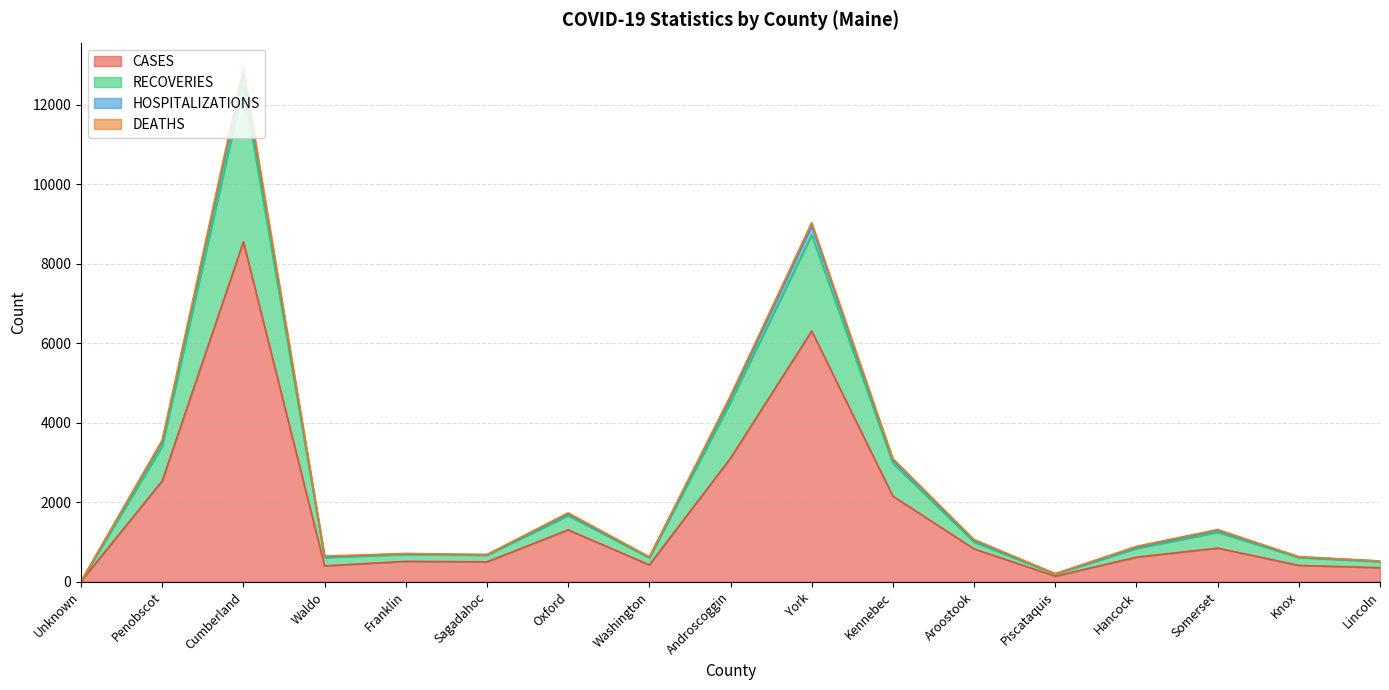

At which label does HOSPITALIZATIONS reach its peak?

Cumberland